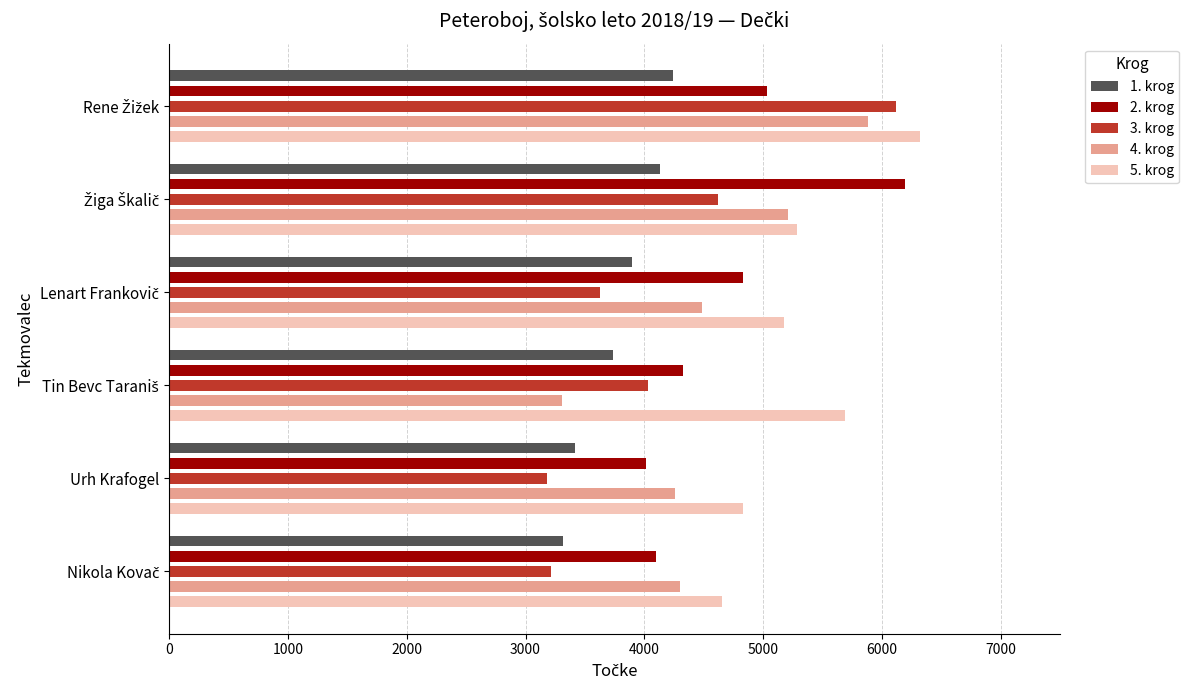

Reading left to right, what are all the values shown in this chart?

1. krog: 4240	4133	3894	3733	3420	3313
2. krog: 5028	6196	4829	4329	4010	4098
3. krog: 6115	4620	3625	4027	3184	3217
4. krog: 5879	5209	4487	3309	4259	4299
5. krog: 6318	5284	5176	5690	4827	4649